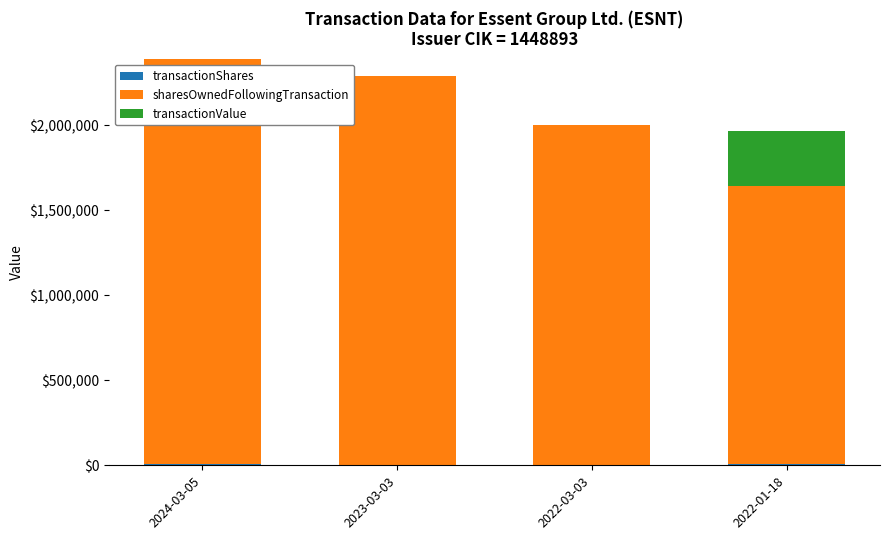

How many categories are shown in the chart?

4